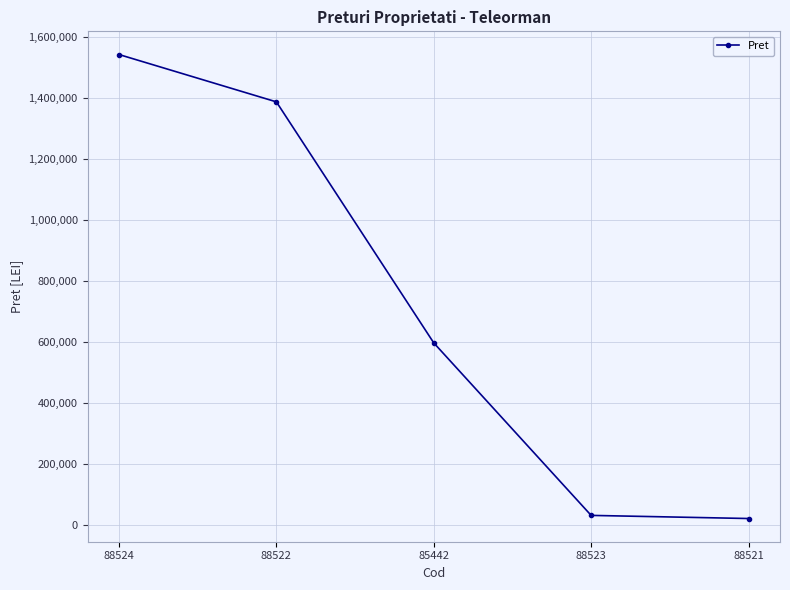

What is the difference between the values at 88521 and 88524?

1520806